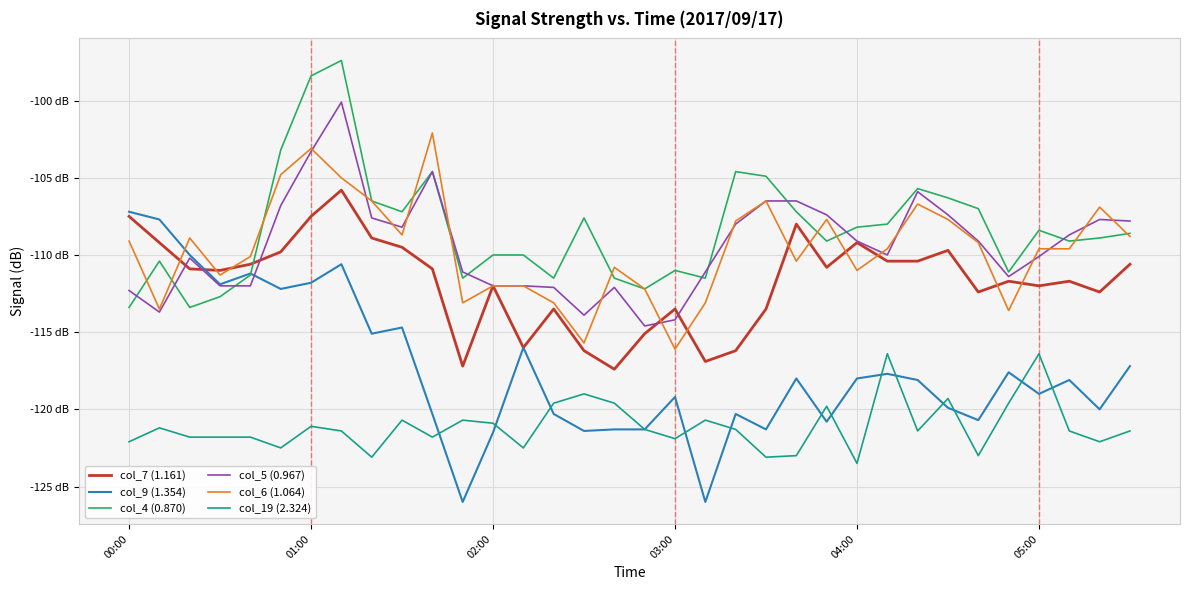

What are all the series names shown in the legend?

col_7 (1.161), col_9 (1.354), col_4 (0.870), col_5 (0.967), col_6 (1.064), col_19 (2.324)